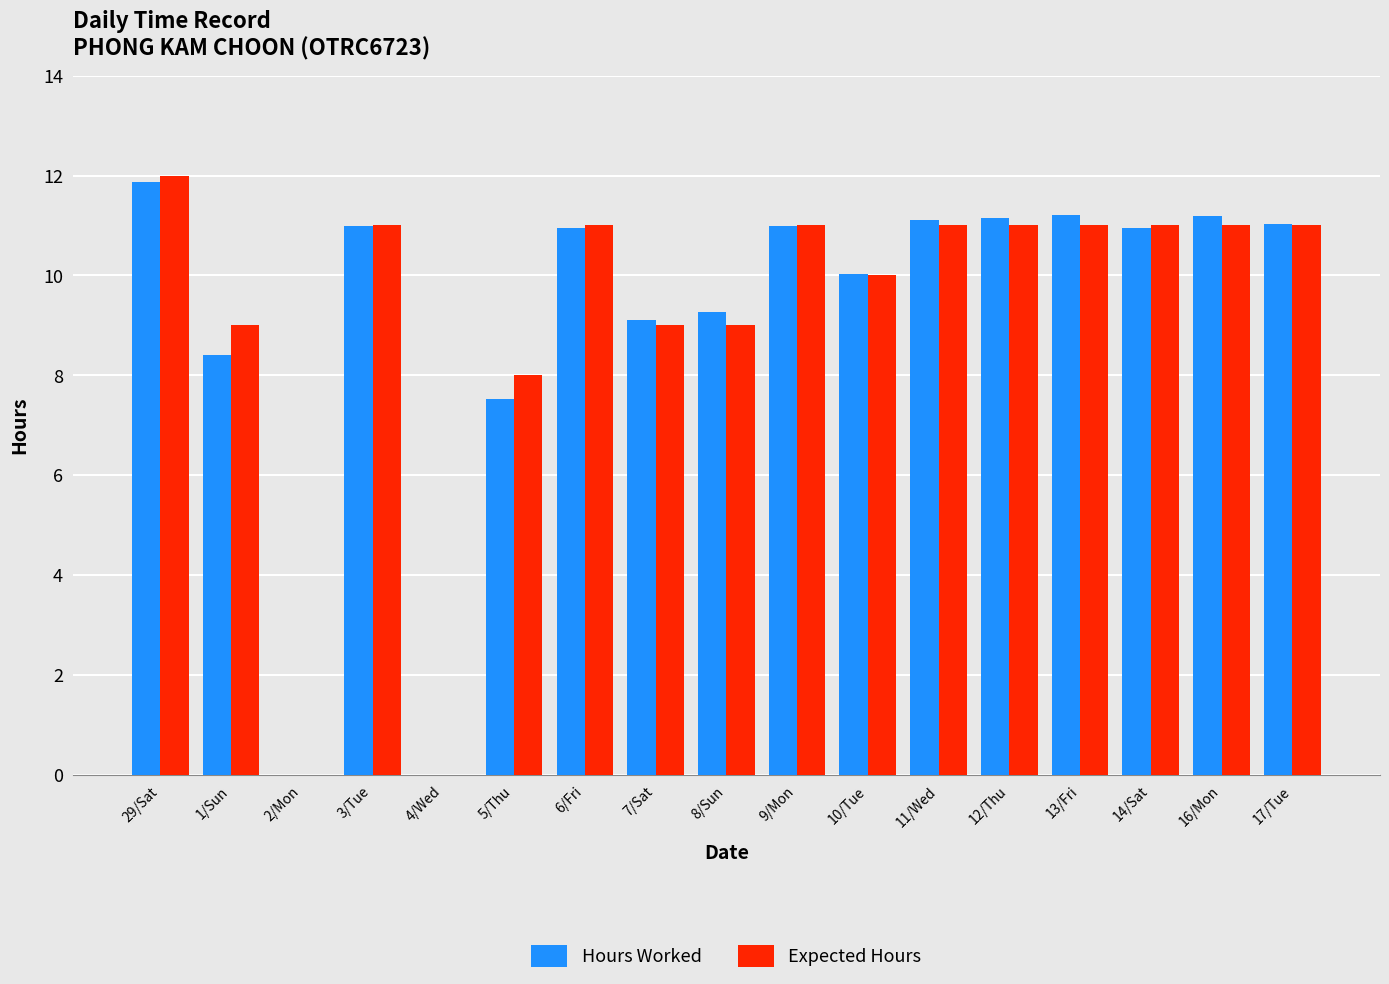

Is it true that Expected Hours equals 2.8 at 10/Tue?

False